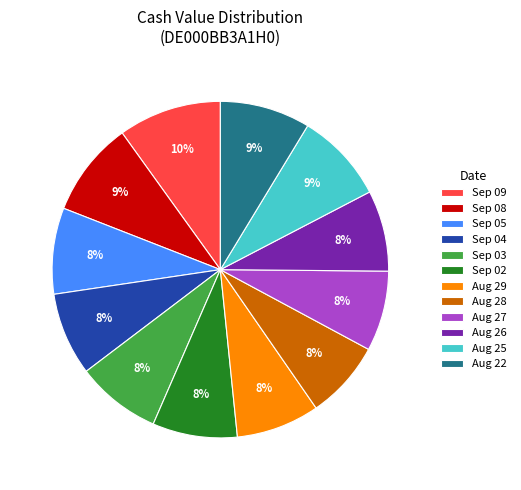

Which category has the biggest portion of the pie?

Sep 09